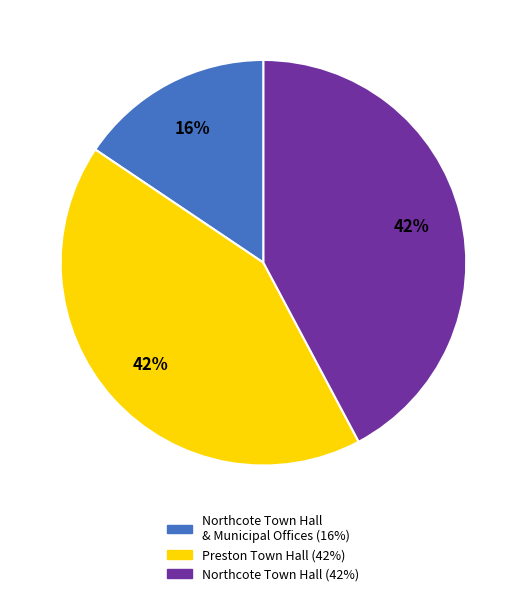

To the nearest percent, what is the average slice percentage?

33%